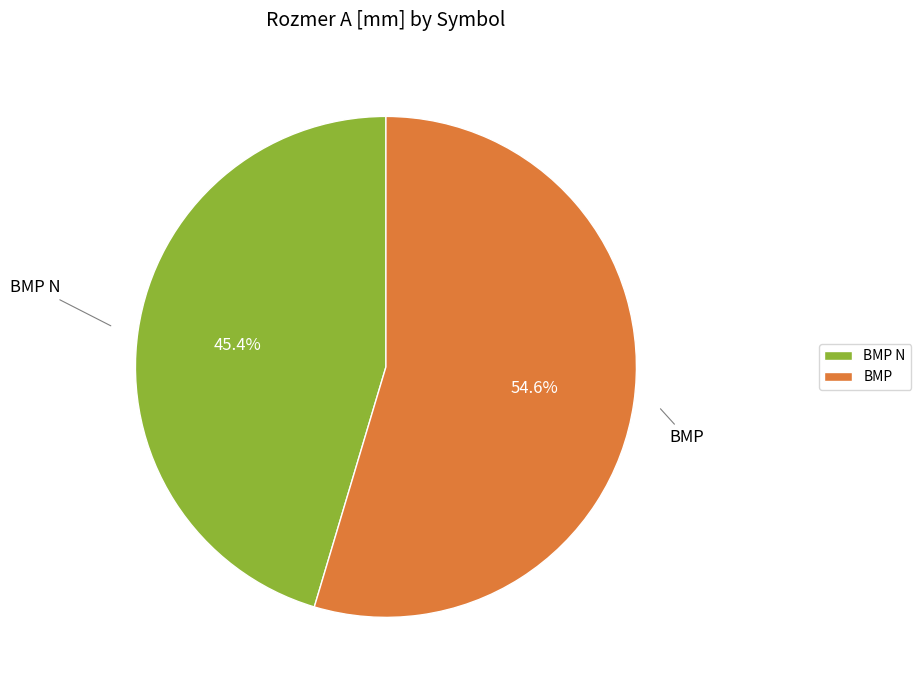

Is there a majority slice in this chart?

Yes